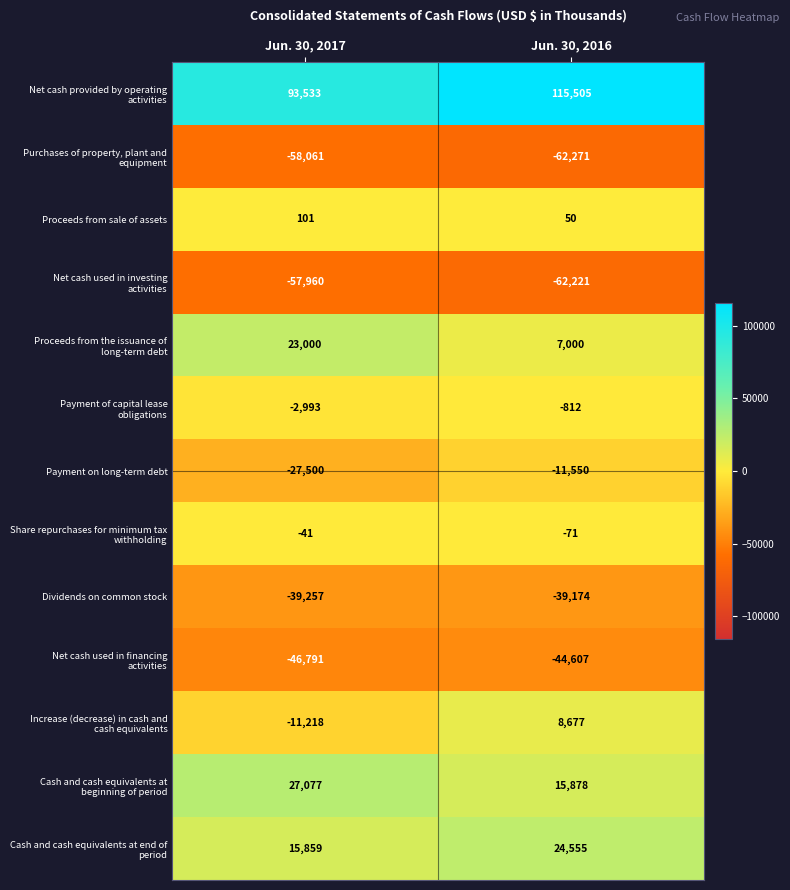

What is the difference between the highest and lowest values at Jun. 30, 2016?

177776